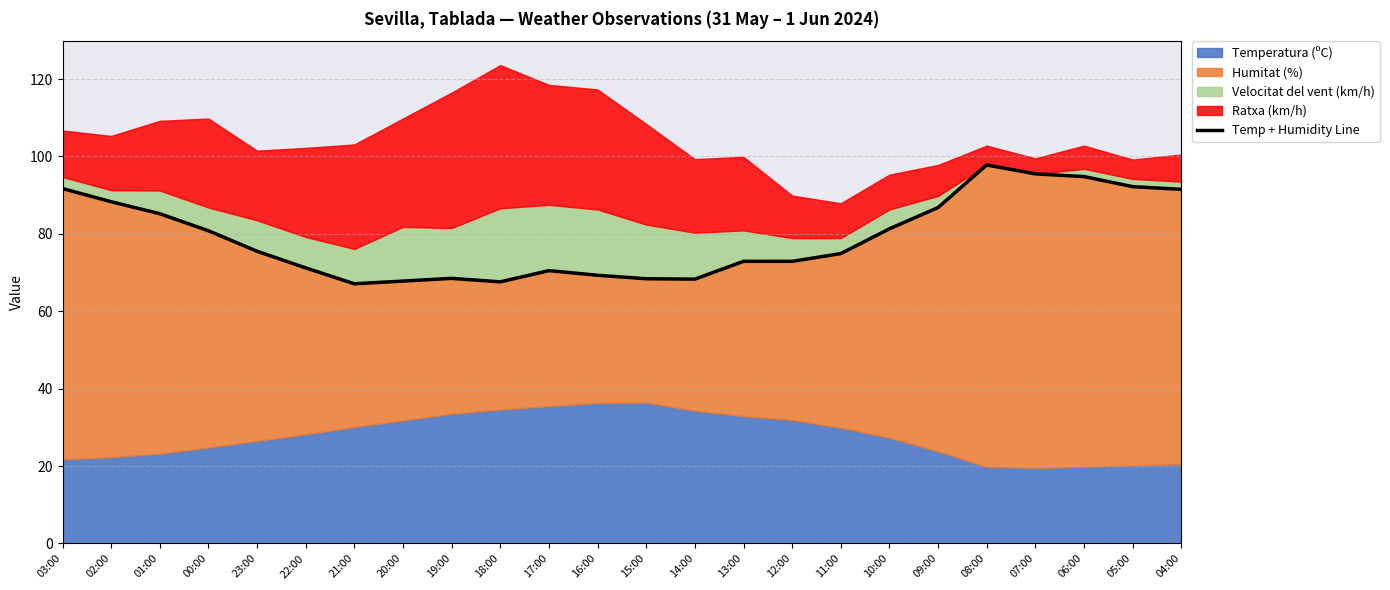

What is the label of the 2nd point from the right?

05:00